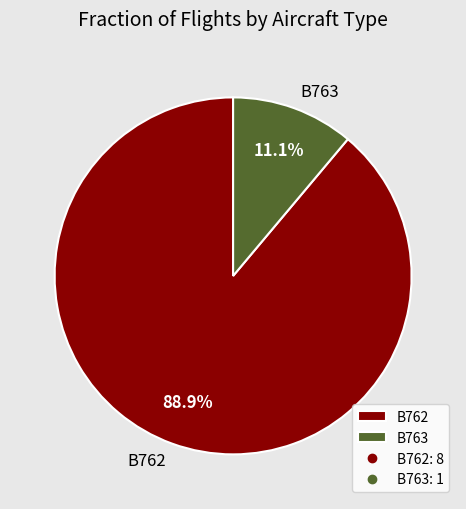

How many segments does this pie chart have?

2